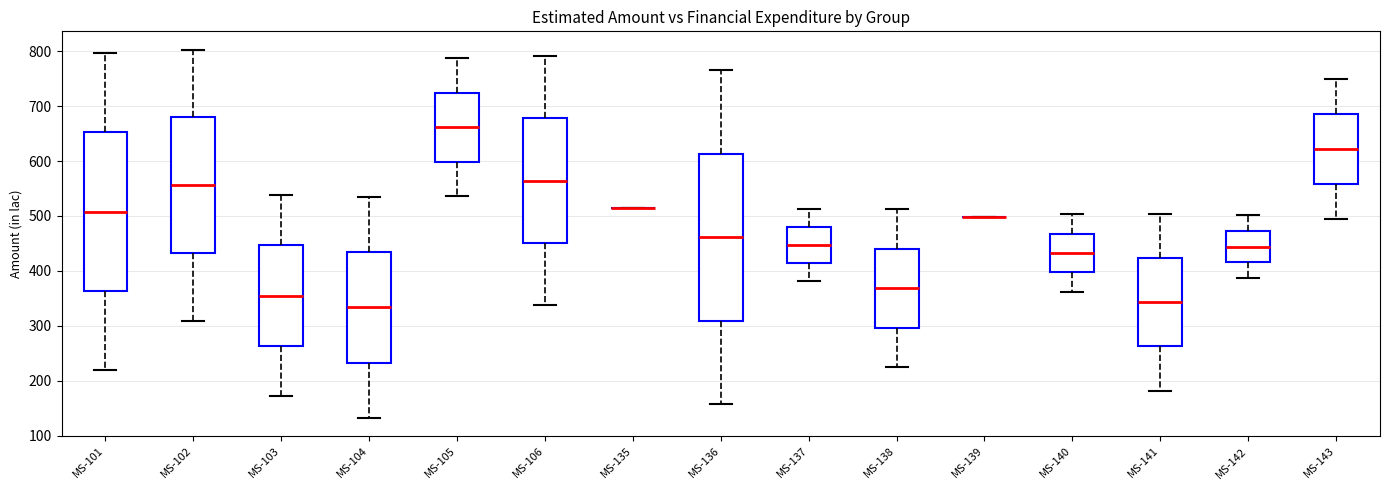

Reading left to right, read every box against the y-axis: the position of its median line, the range the box covers, and the ends of its whiskers. The values are not printed on the chart, so give them approximately, as read against the axis.

MS-101: median 510, box 360 to 650, whiskers 220 to 800
MS-102: median 560, box 430 to 680, whiskers 310 to 800
MS-103: median 350, box 260 to 450, whiskers 170 to 540
MS-104: median 330, box 230 to 430, whiskers 130 to 540
MS-105: median 660, box 600 to 720, whiskers 540 to 790
MS-106: median 560, box 450 to 680, whiskers 340 to 790
MS-135: box collapsed to a line at 510, whiskers 510 to 510
MS-136: median 460, box 310 to 610, whiskers 160 to 770
MS-137: median 450, box 410 to 480, whiskers 380 to 510
MS-138: median 370, box 300 to 440, whiskers 230 to 510
MS-139: box collapsed to a line at 500, whiskers 500 to 500
MS-140: median 430, box 400 to 470, whiskers 360 to 500
MS-141: median 340, box 260 to 420, whiskers 180 to 500
MS-142: median 440, box 420 to 470, whiskers 390 to 500
MS-143: median 620, box 560 to 690, whiskers 490 to 750